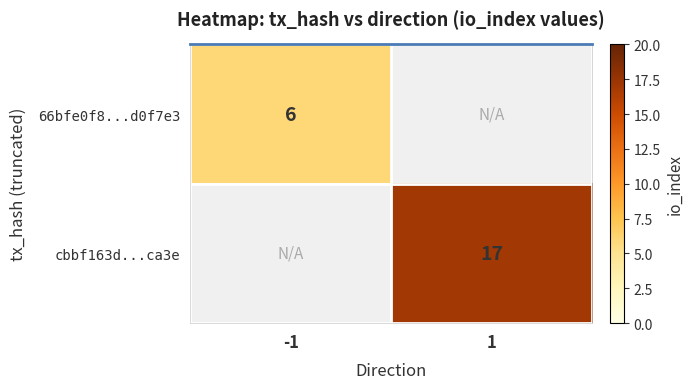

True or false: 66bfe0f8...d0f7e3 has a value of 6 at -1.

True